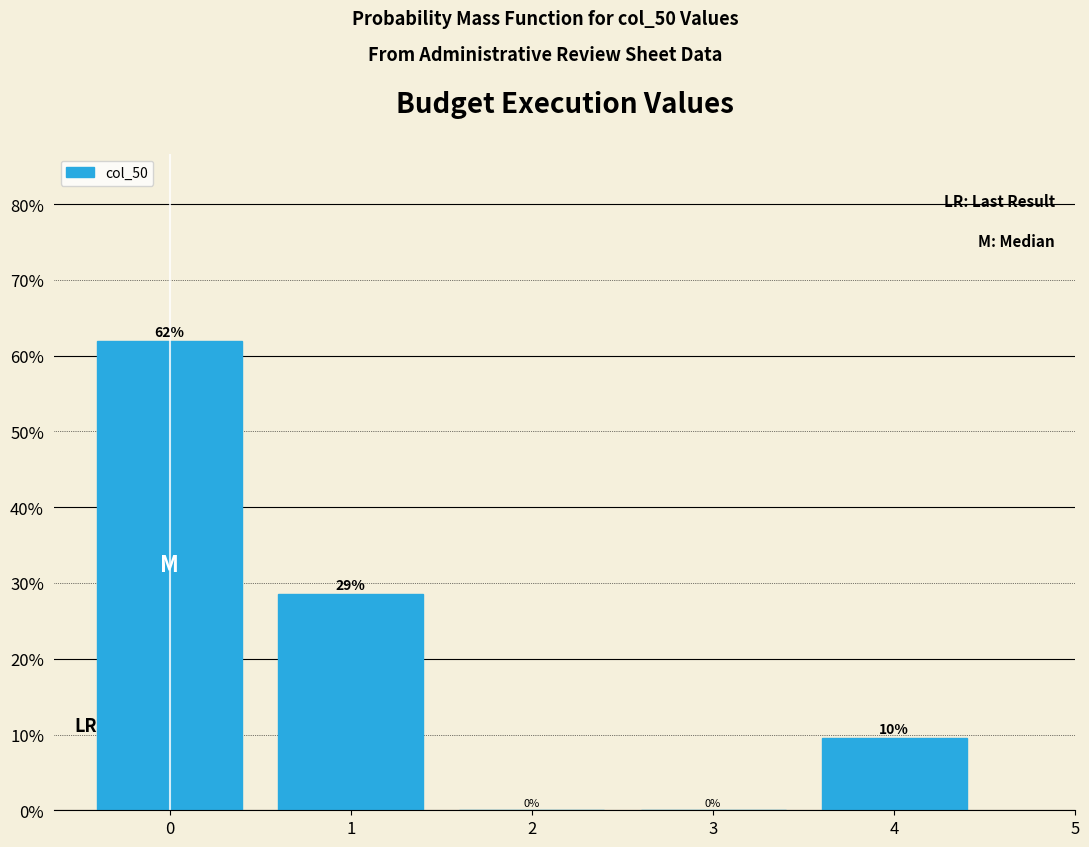

Which range on the x-axis has the tallest bar?

-0.5 to 0.5